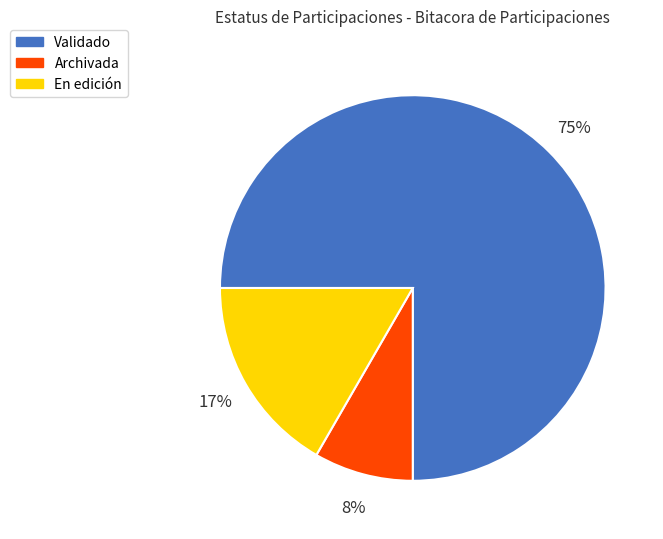

Which category has the biggest portion of the pie?

Validado